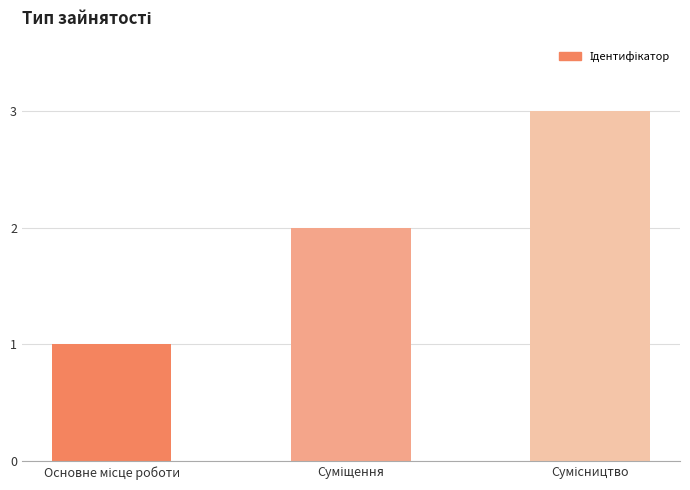

What is the sum of all values?

6